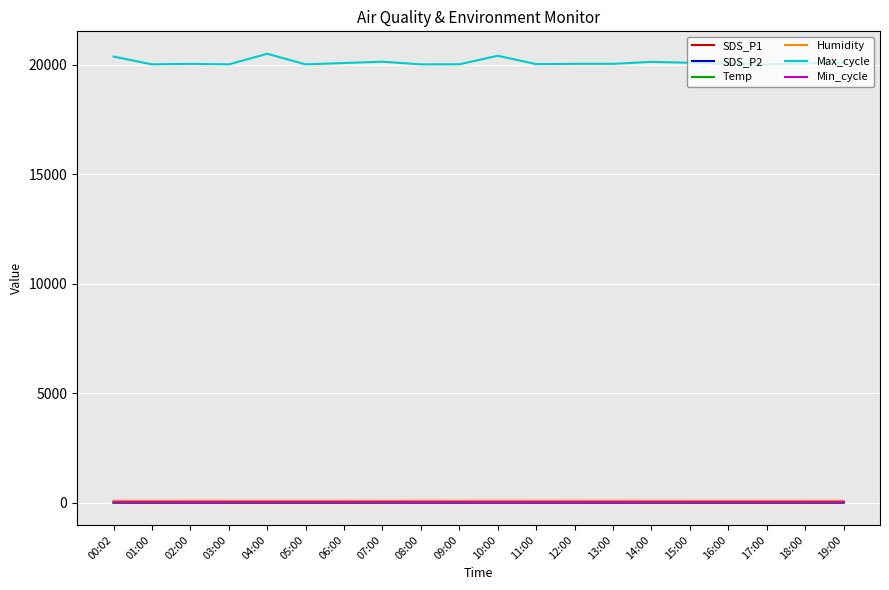

Is this an area chart (filled region under the line)?

No